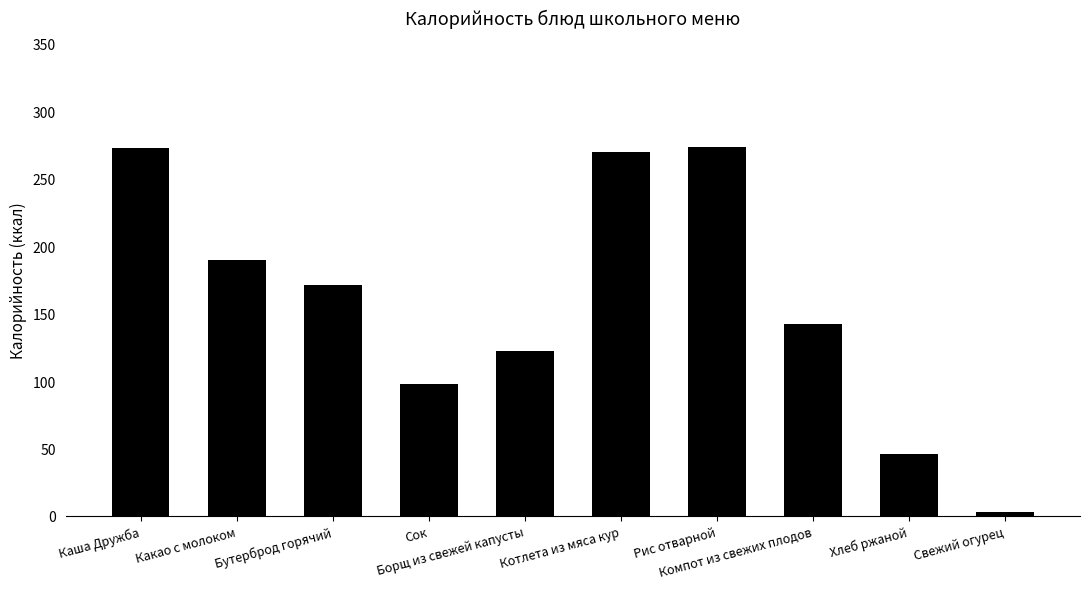

Are the bars horizontal?

No